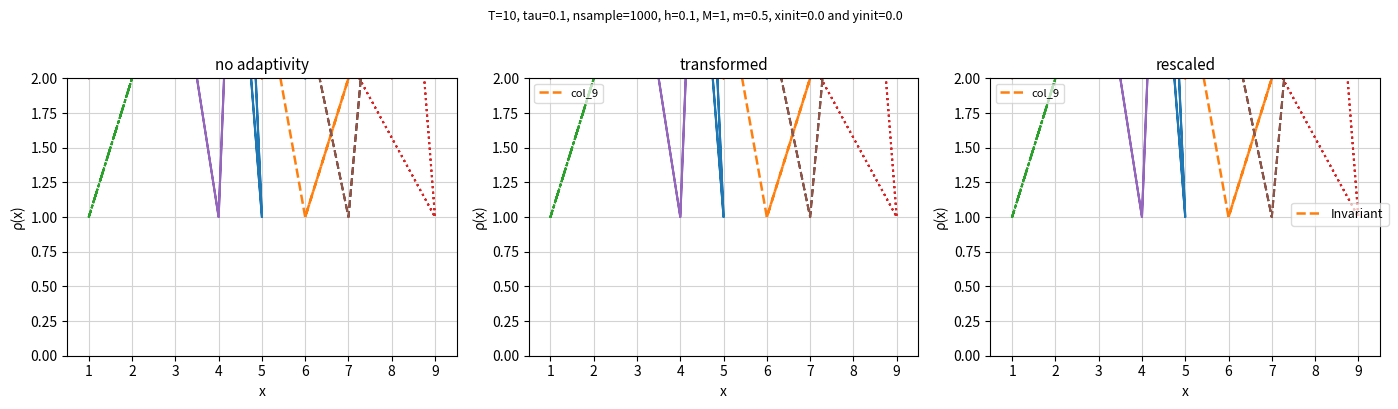

What is the value of the col_9 point at the 7th from the left?

4